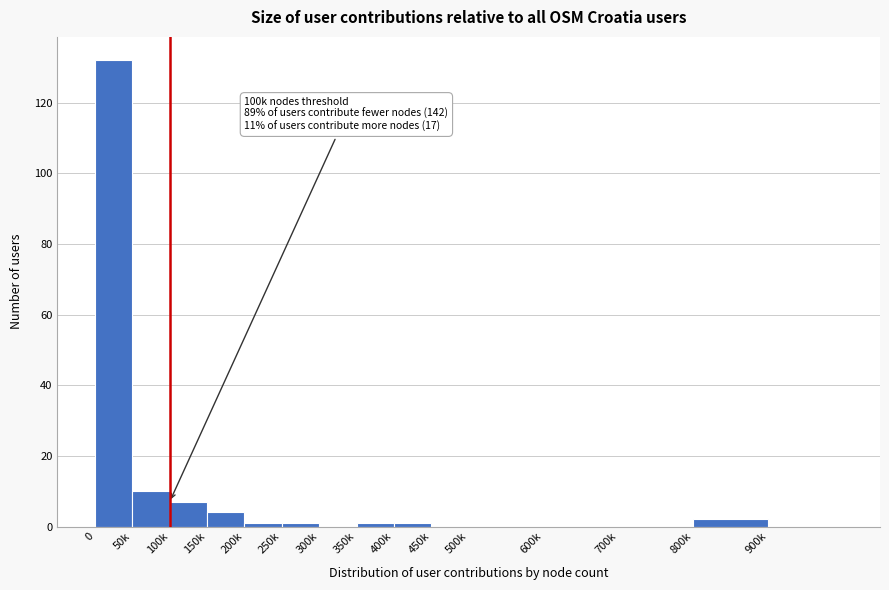

Reading right to left, what are all the values shown in this chart?

900k=0	800k=2	700k=0	600k=0	500k=0	450k=0	400k=1	350k=1	300k=0	250k=1	200k=1	150k=4	100k=7	50k=10	0=132